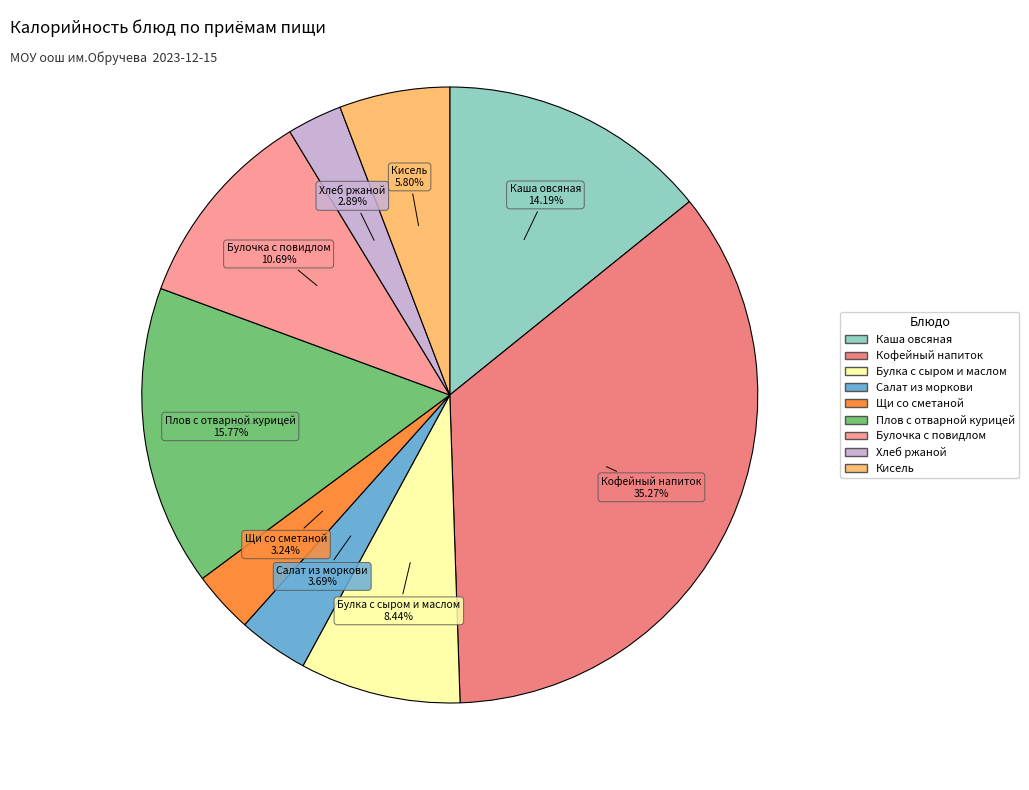

To the nearest percent, what percentage of the pie is Кисель?

6%